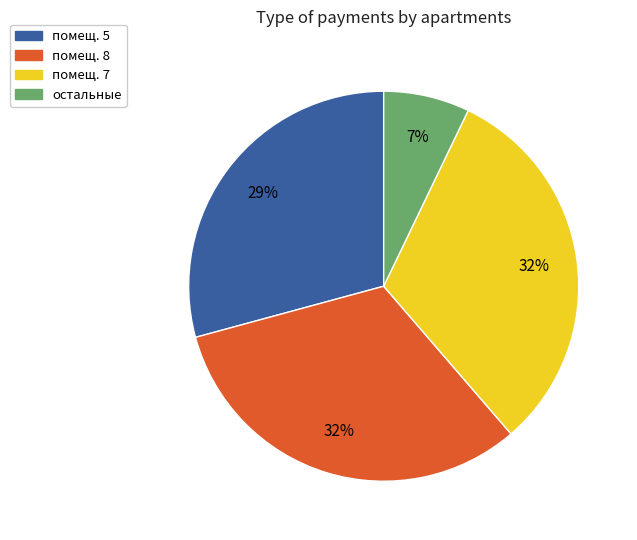

To the nearest percent, what is the average slice percentage?

25%